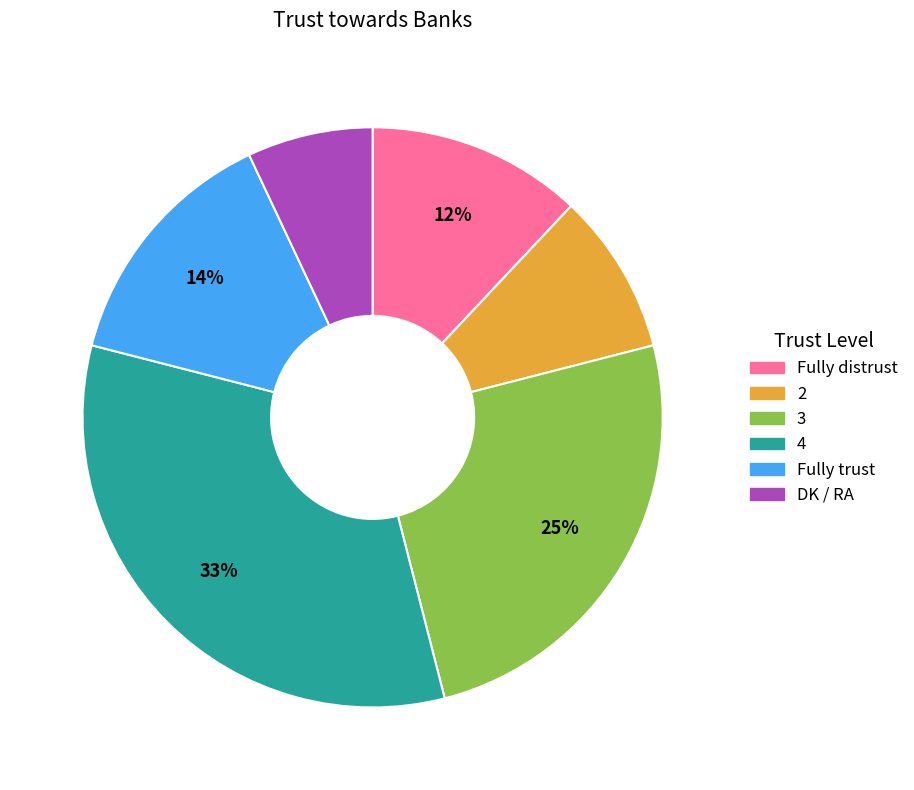

Does Fully distrust account for over 50% of the chart?

No